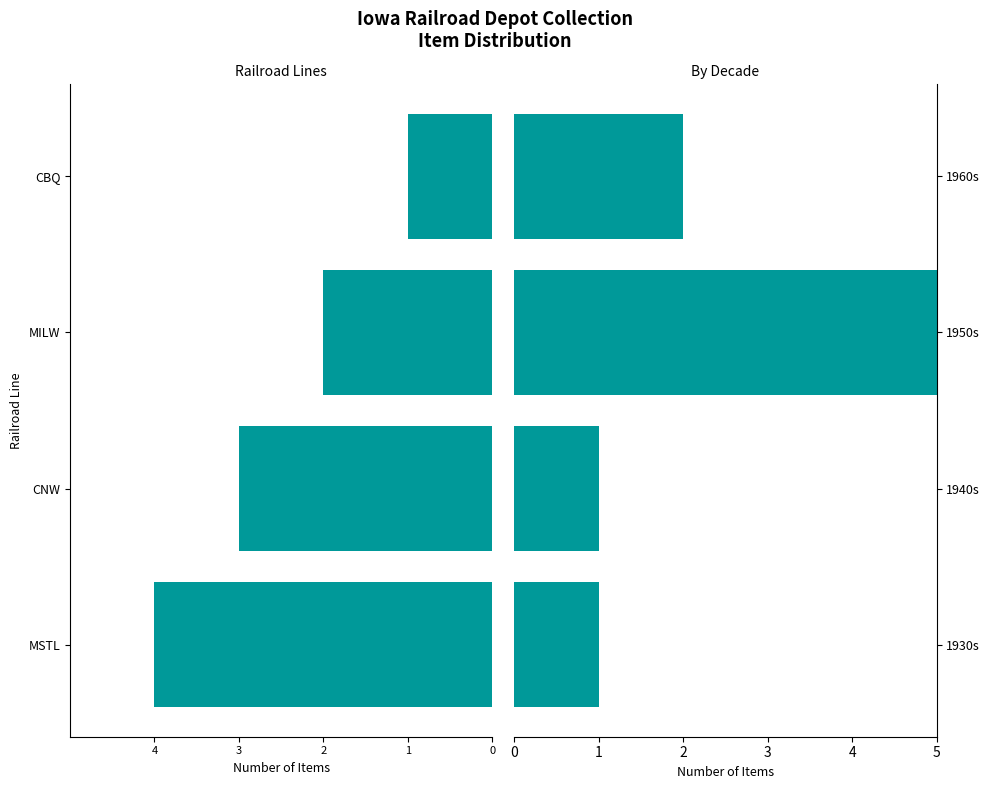

What is the difference between the highest and lowest values at 1?

3